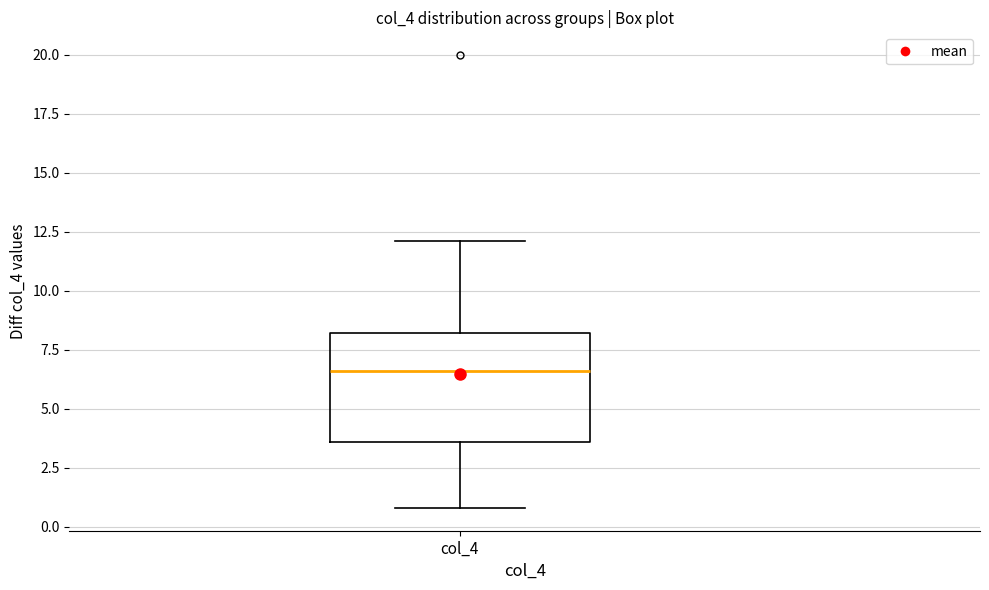

Transcribe this box plot: give where the median line is, the range the box spans, and where the two whiskers end, as read against the y-axis. The values are not printed on the chart, so give them approximately, as read against the axis.

median 6.5, box 3.5 to 8.0, whiskers 1.0 to 12.0